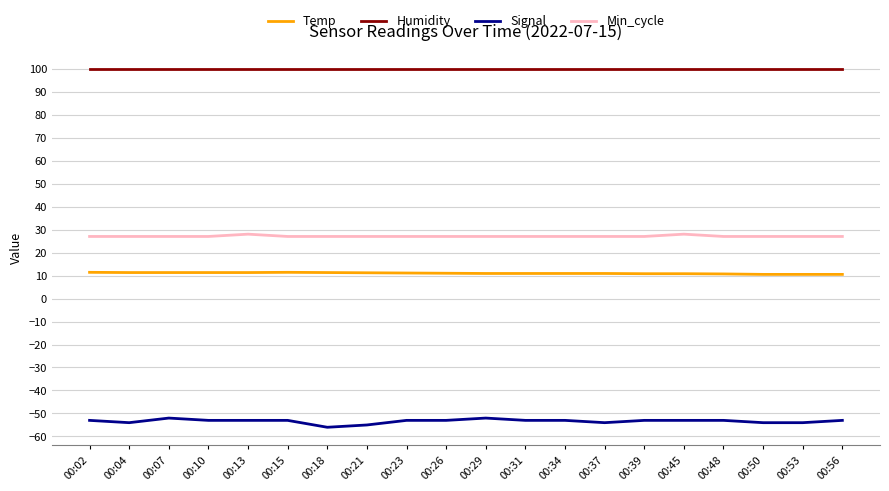

What is the minimum value for Signal?

-56.0